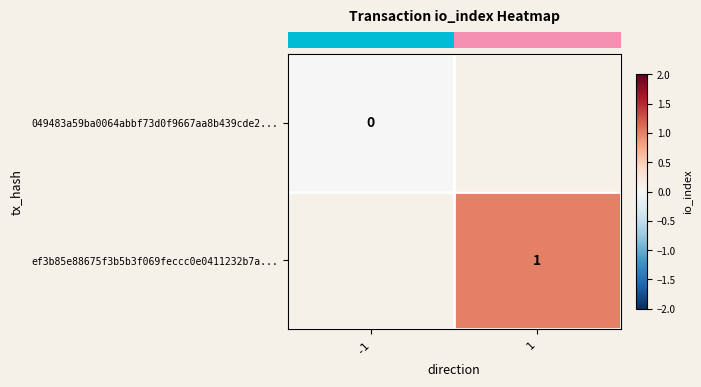

Is the value of row_0 at 1 greater than the value of row_1 at 1?

No